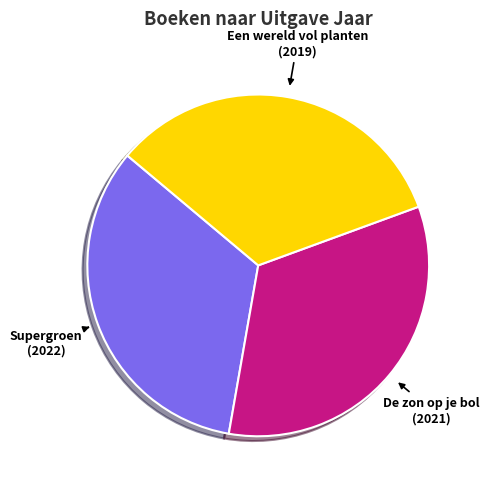

Is there any slice that represents more than half of the pie?

No